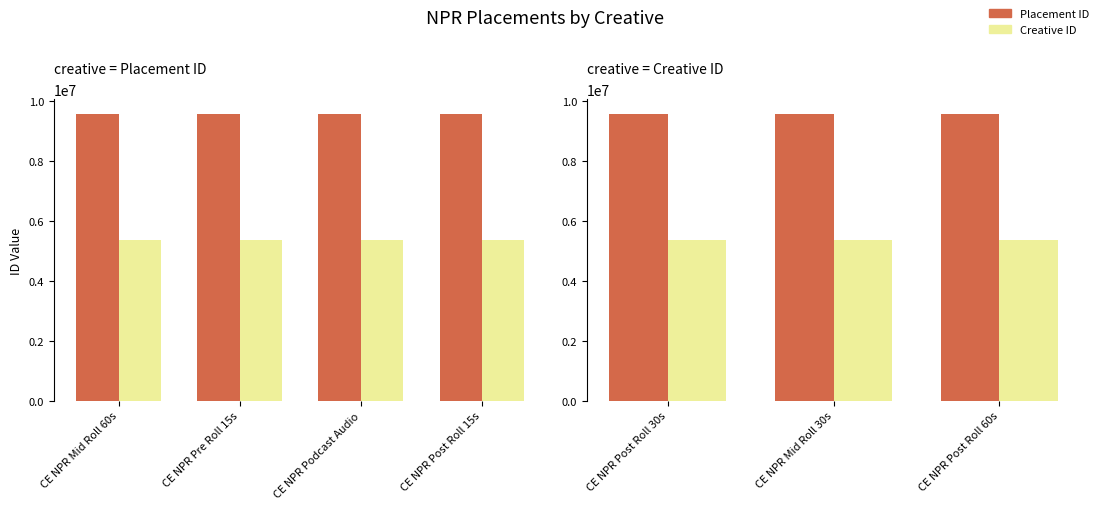

Which series has the largest range (max minus min)?

Creative ID